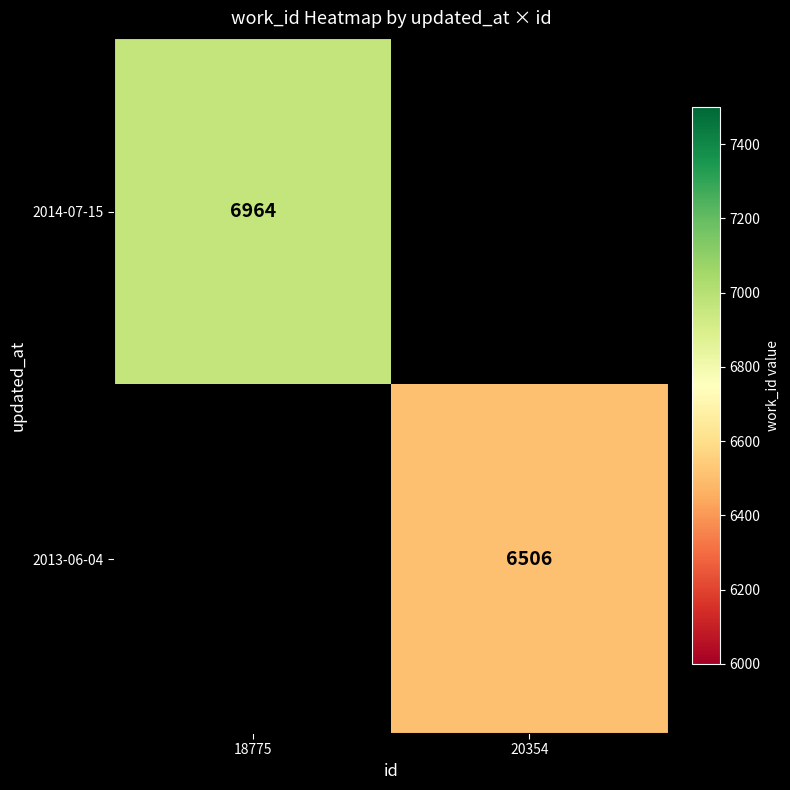

True or false: 2014-07-15 has a value of 12130 at 18775.

False